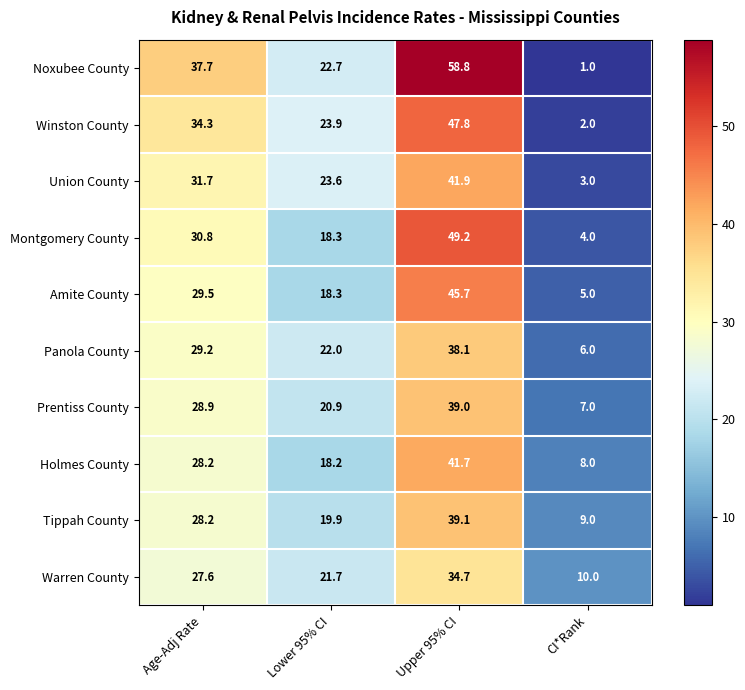

What is the difference between the second highest and second lowest values in the Union County series?

8.1